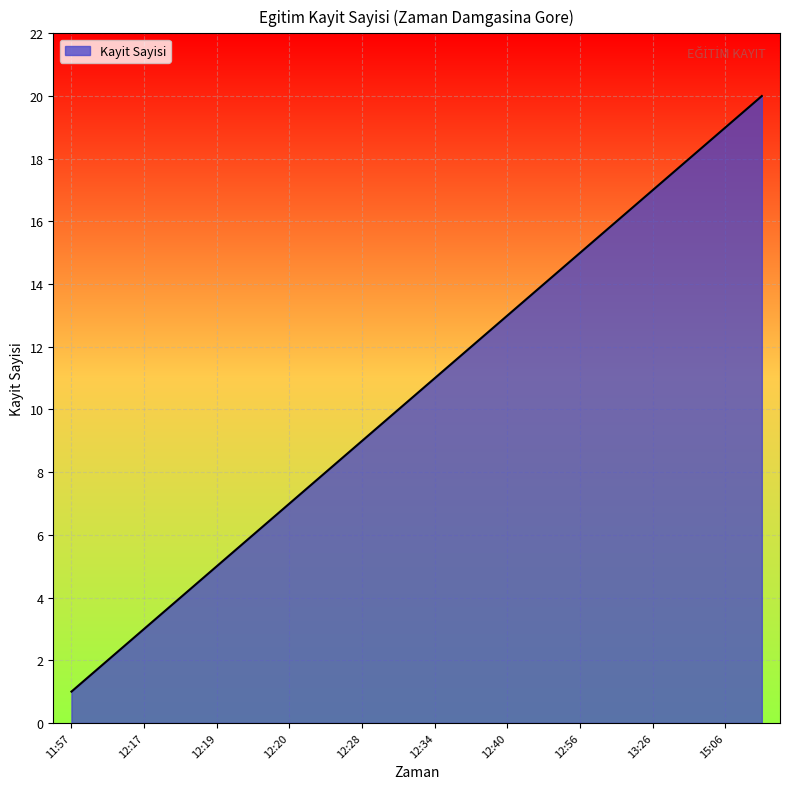

What is the maximum value shown in the chart?

20